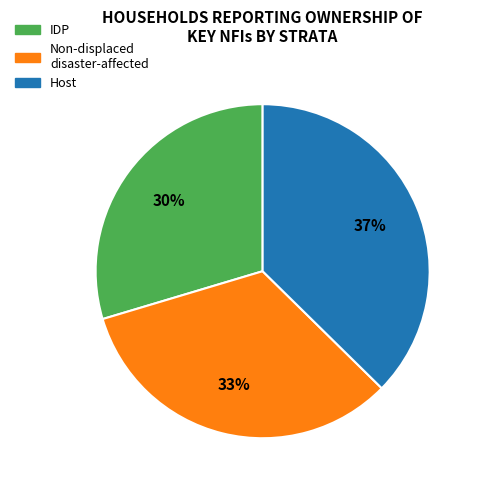

How many slices are in this pie chart?

3